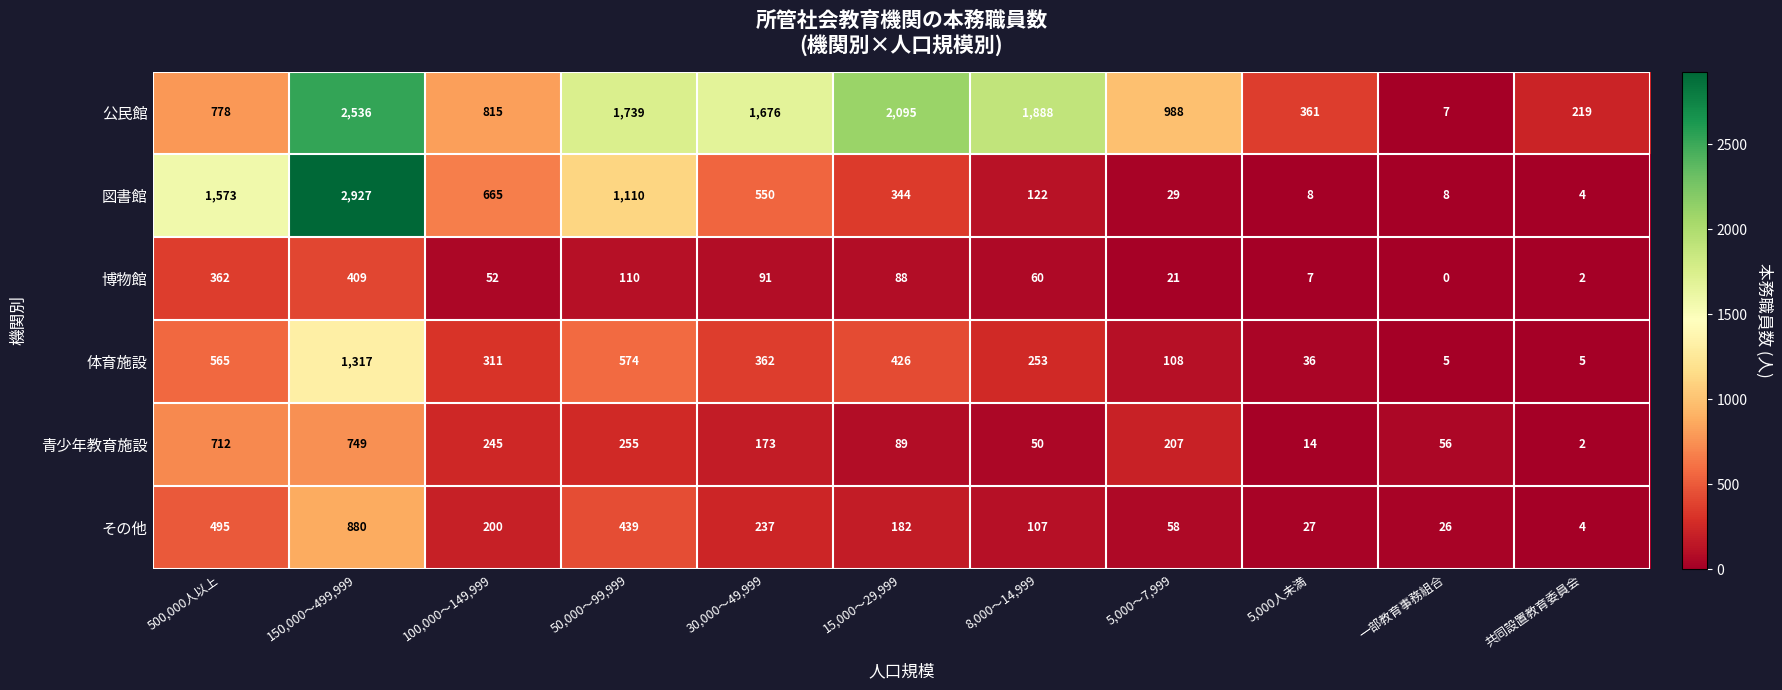

Where does the その他 series first go above 182?

500,000人以上